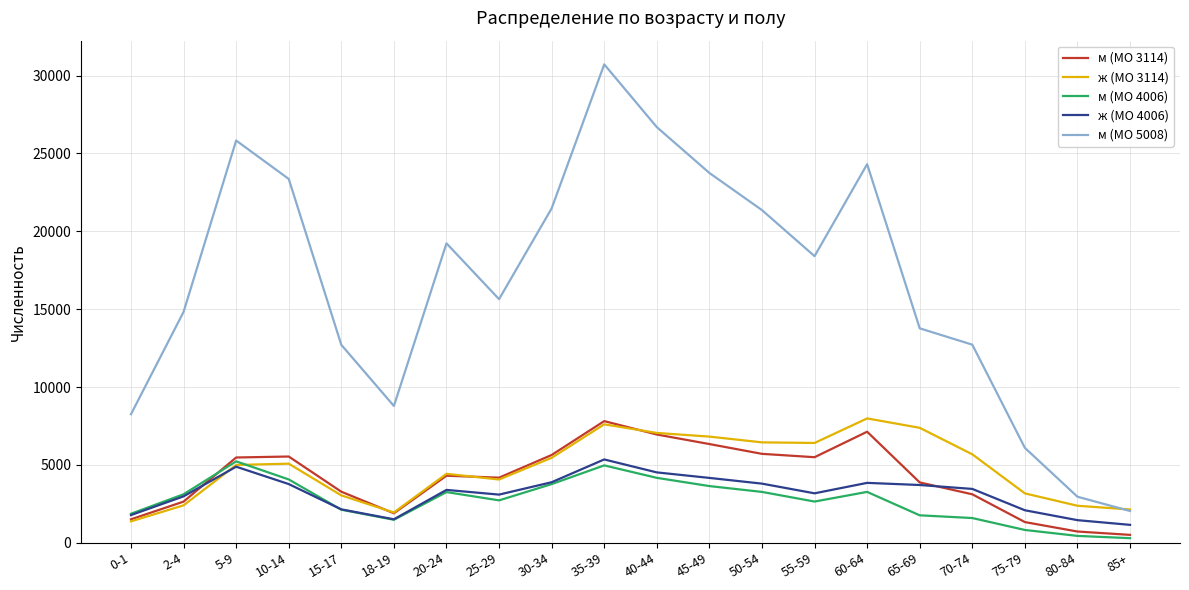

Which series has the widest spread of values?

м (МО 5008)